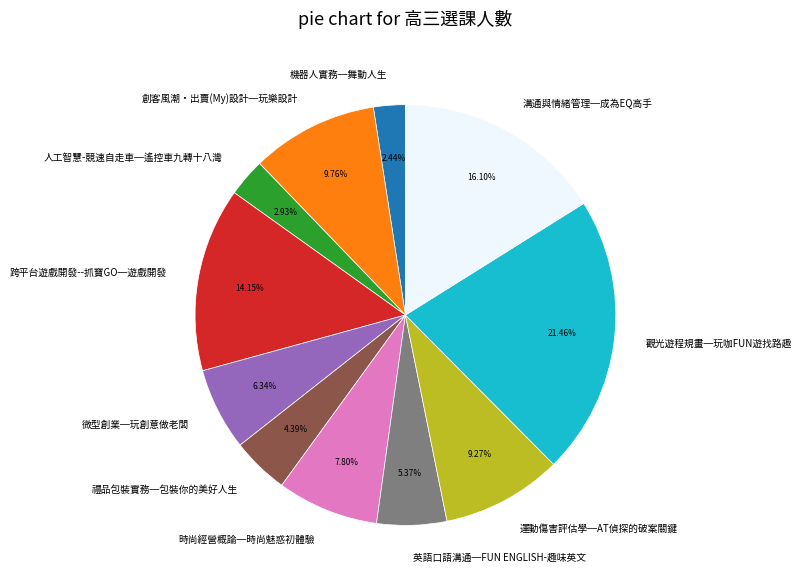

Is the sum of 英語口語溝通─FUN ENGLISH-趣味英文 and 時尚經營概論─時尚魅惑初體驗 greater than half?

No